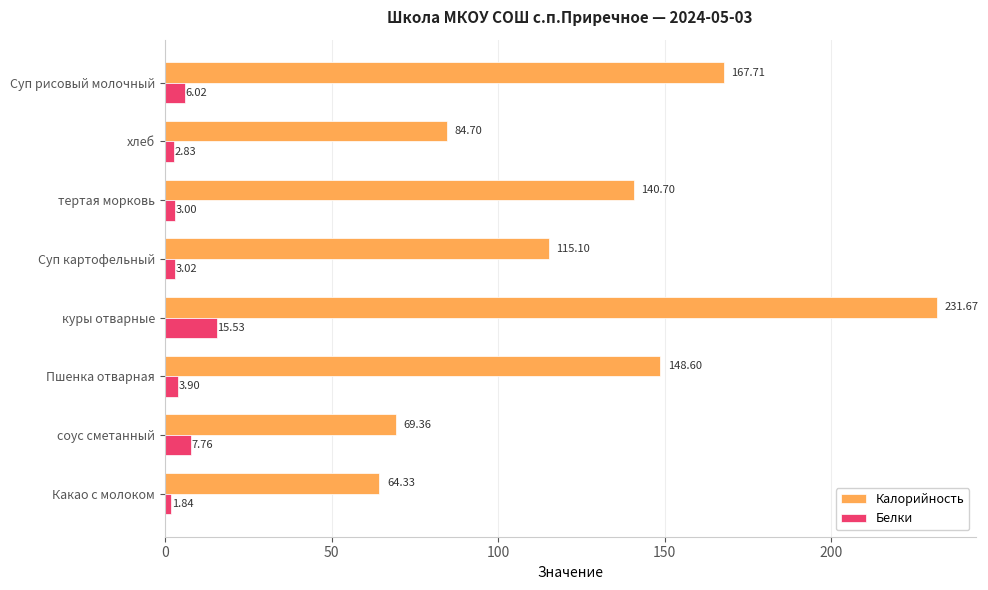

List the series in order of their peak value, highest first.

Калорийность, Белки